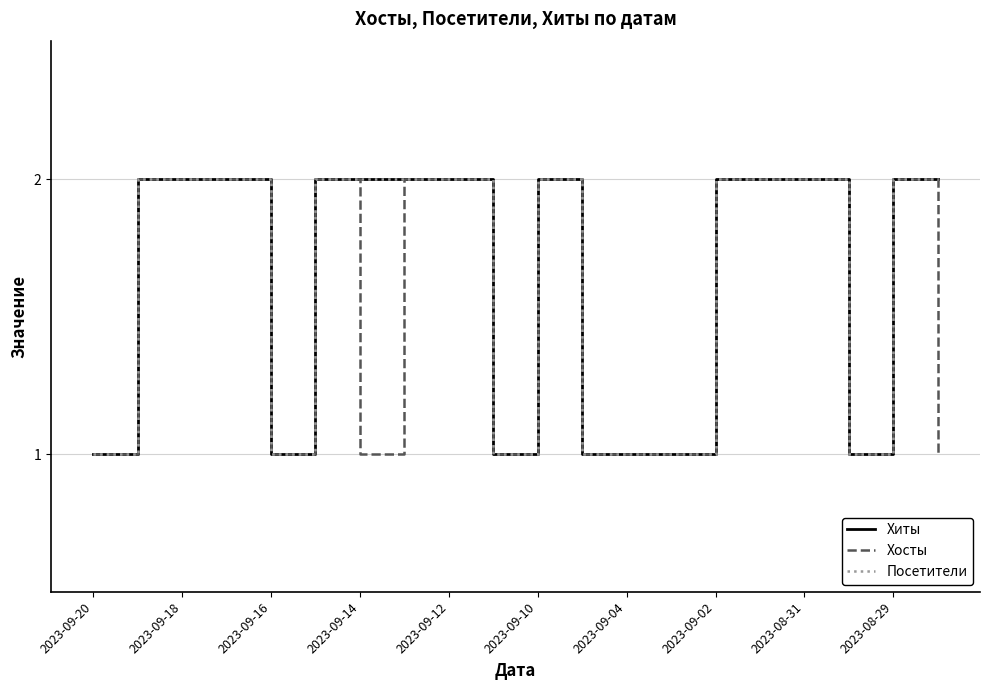

Does the chart display data point markers on the line(s)?

No